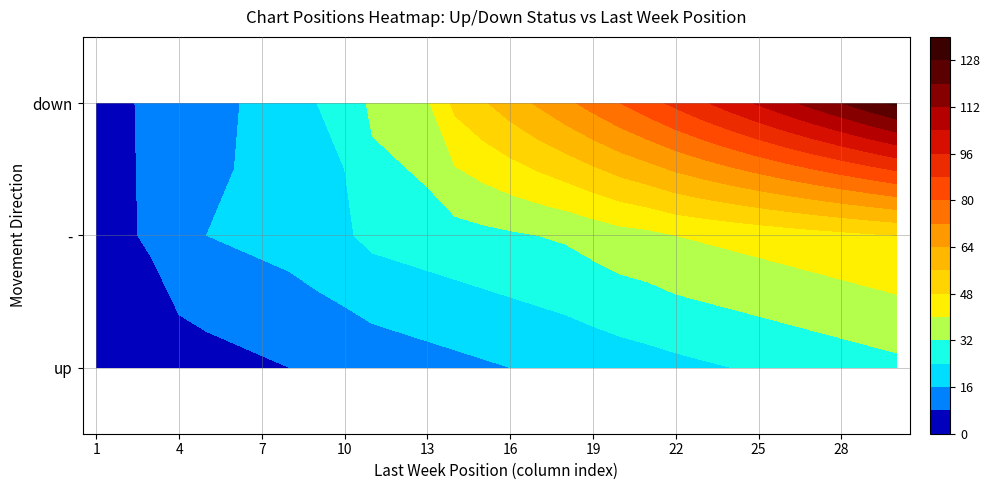

At 11, list the series in order from smallest to largest.

up, -, down